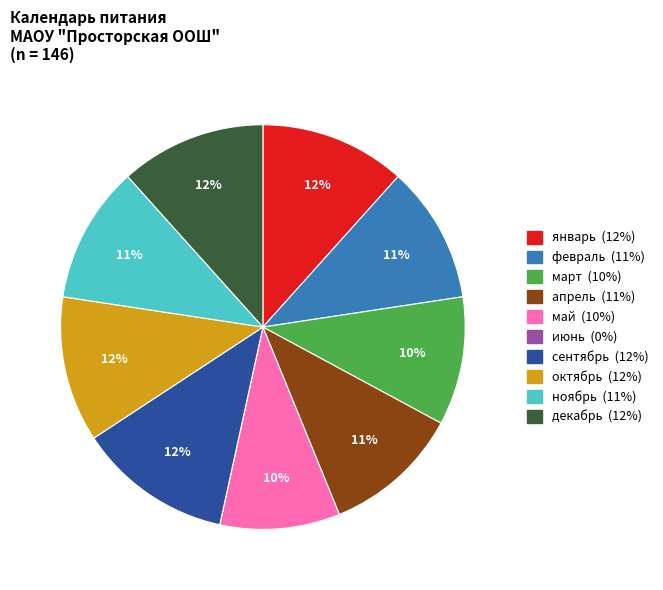

Which has a higher value, январь or март?

январь